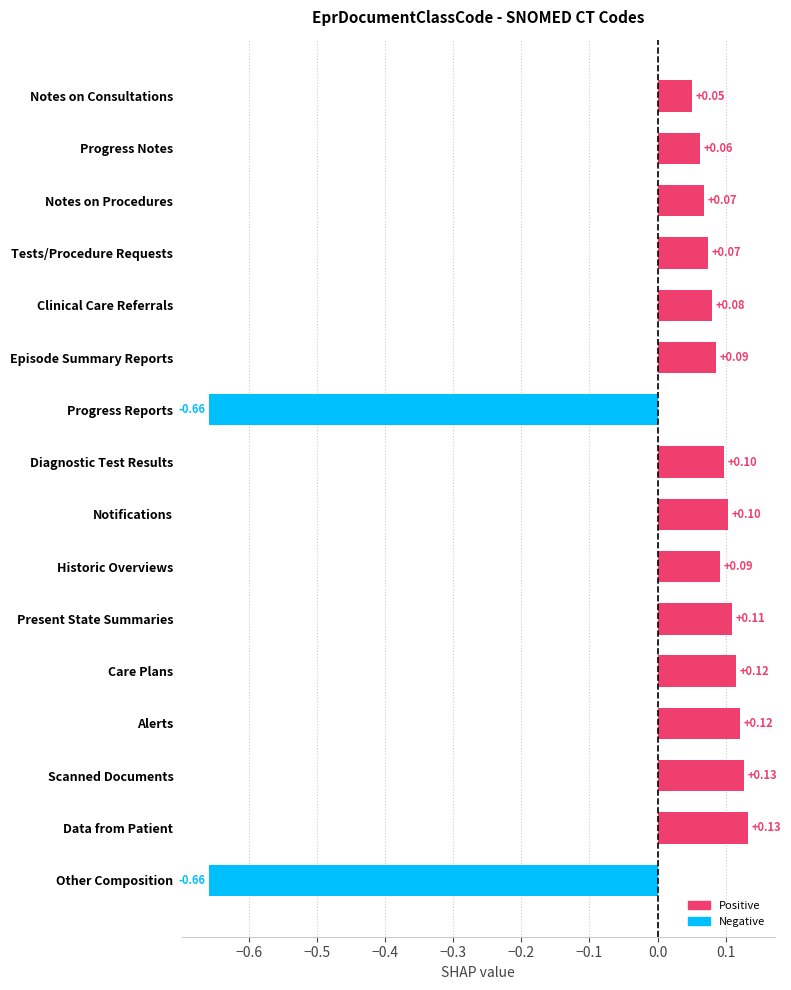

At which label is the value closest to 0?

Notes on Consultations